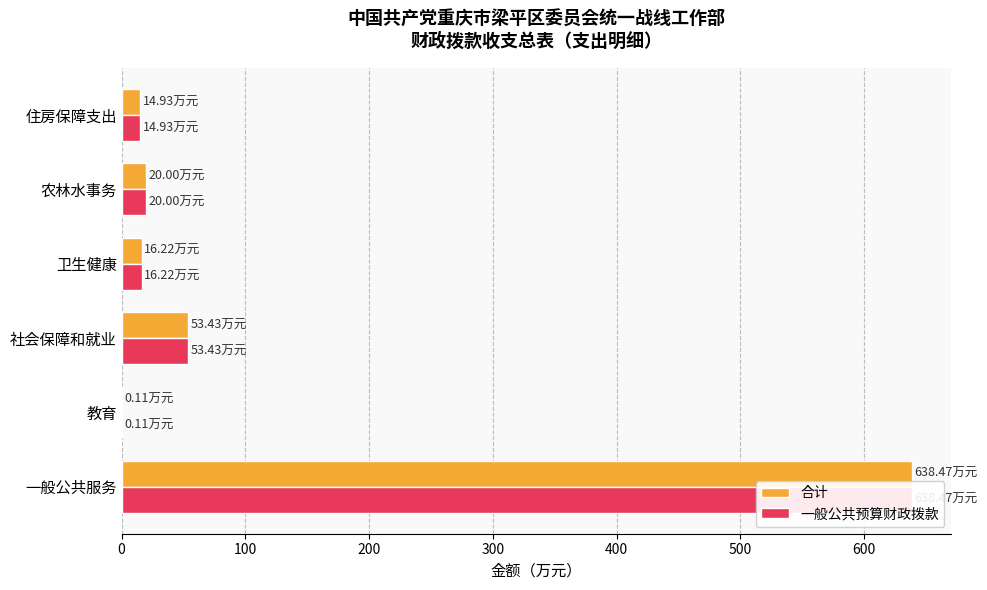

How many data points in 合计 are above 20?

2